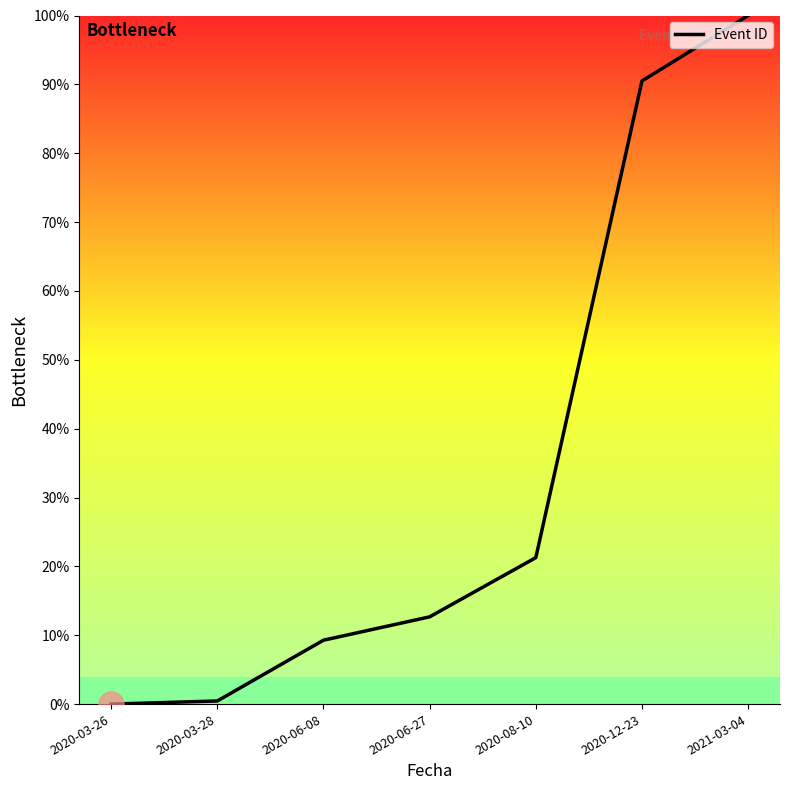

What value does the data have at 2020-03-28?

0.5